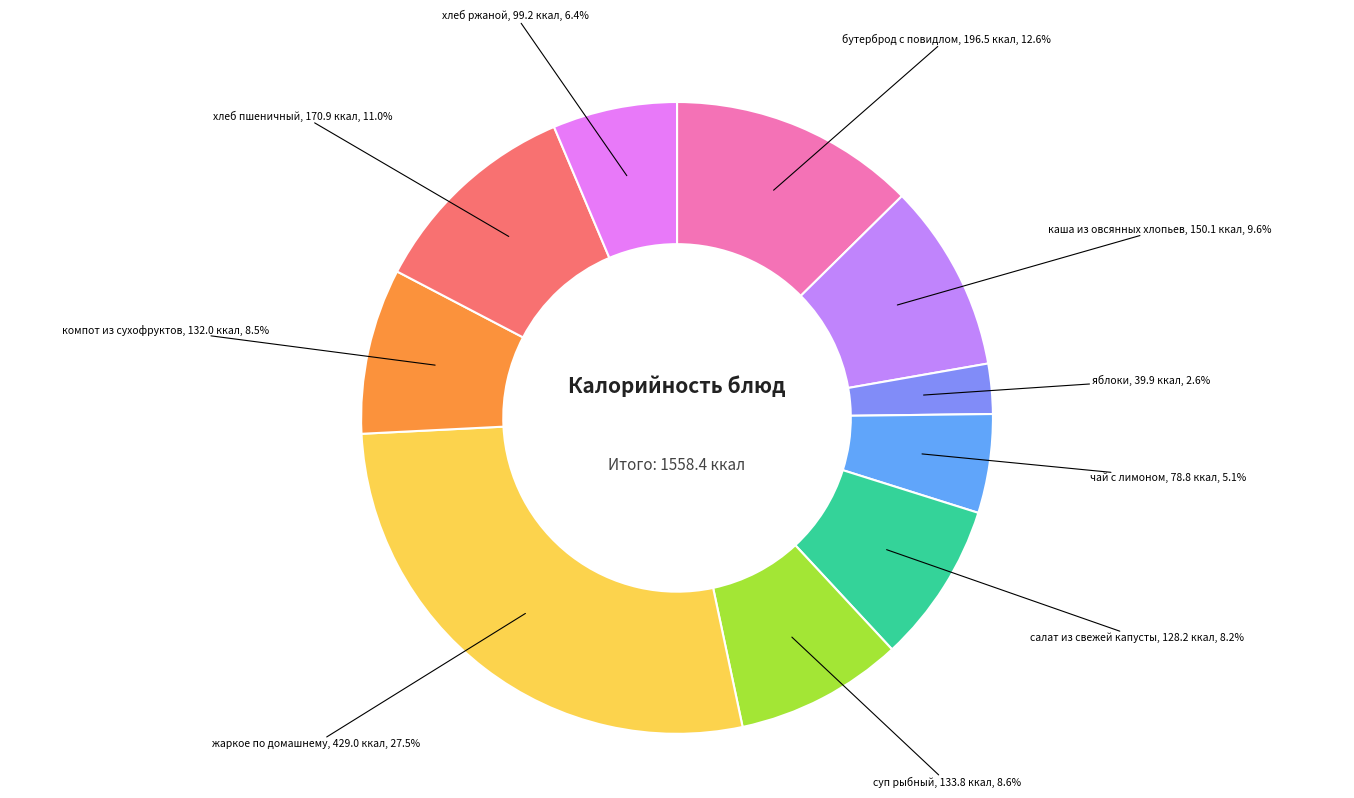

To the nearest percent, what is the combined percentage of хлеб пшеничный and каша из овсянных хлопьев?

21%